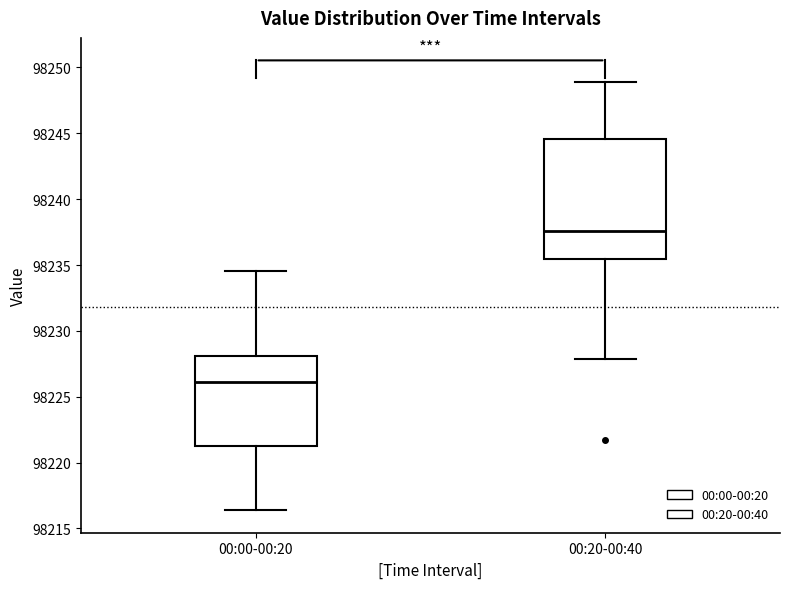

Which box has the lowest median line?

00:00-00:20